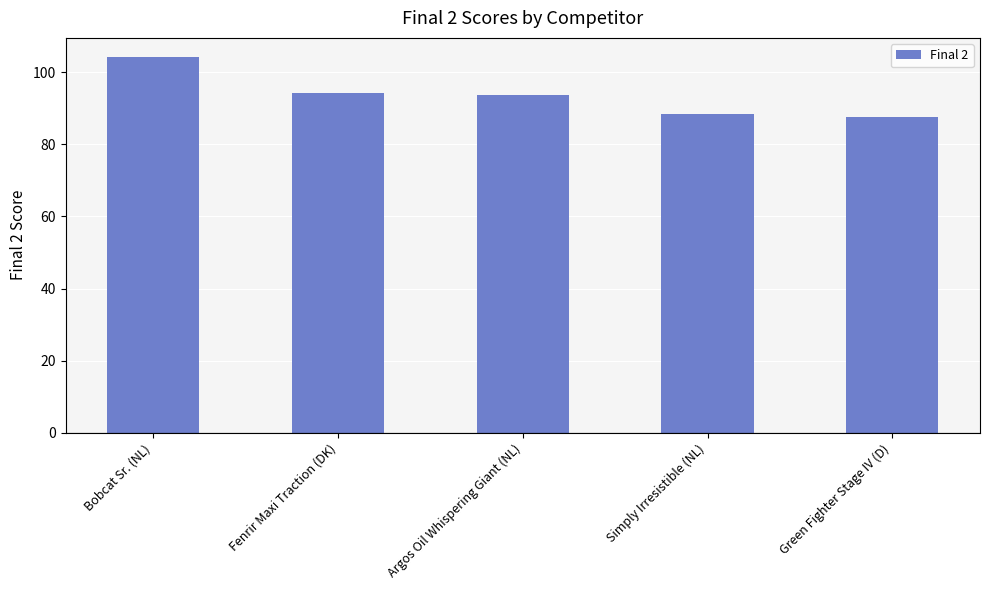

What is the approximate value at Simply Irresistible (NL)?

88.3